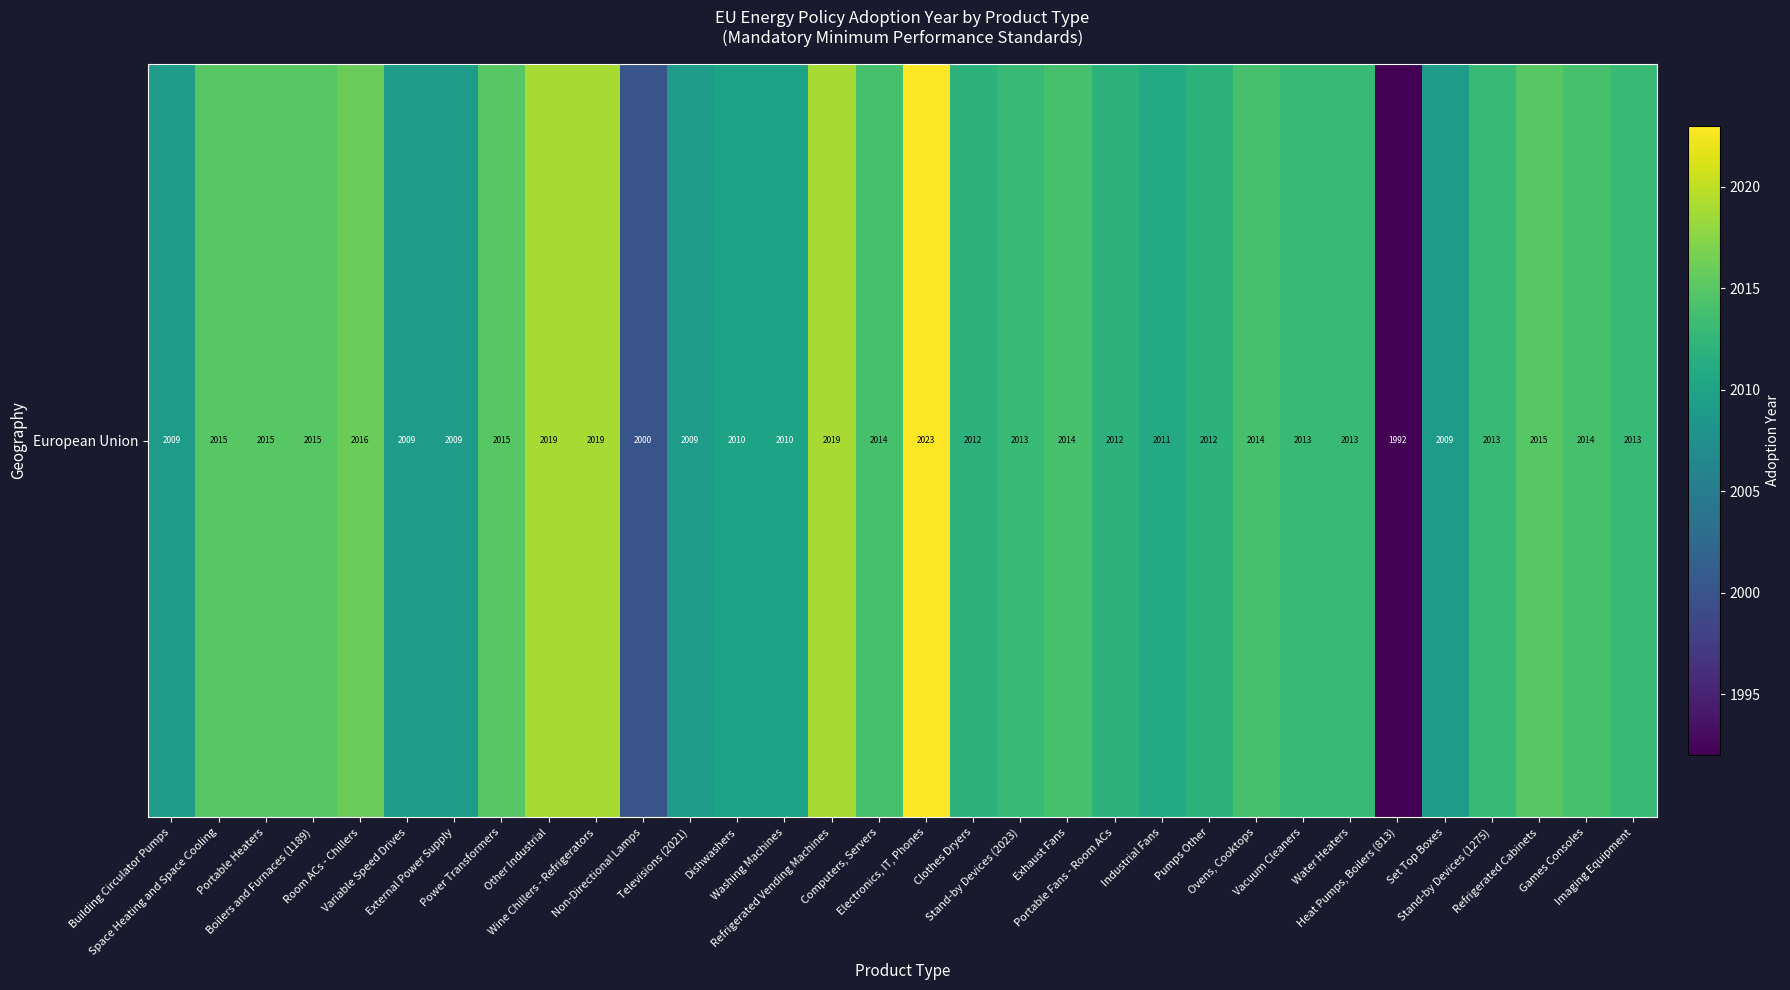

Between Electronics, IT, Phones and Refrigerated Vending Machines, which is larger?

Electronics, IT, Phones